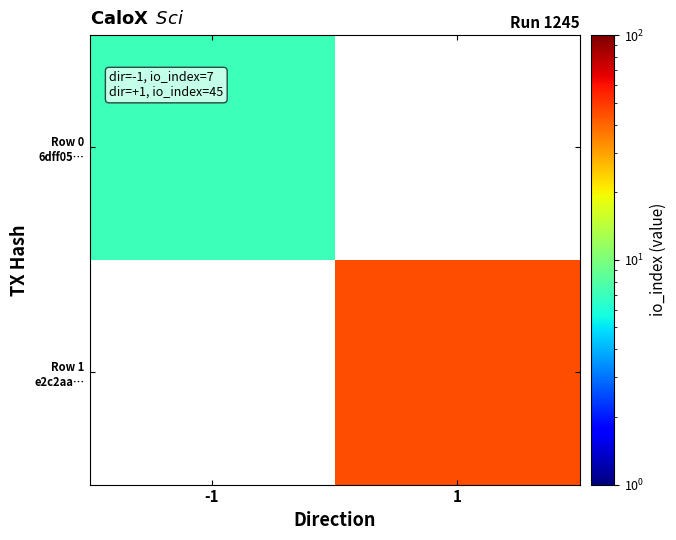

Is it true that Row 0 6dff05… equals 7.0 at -1?

True